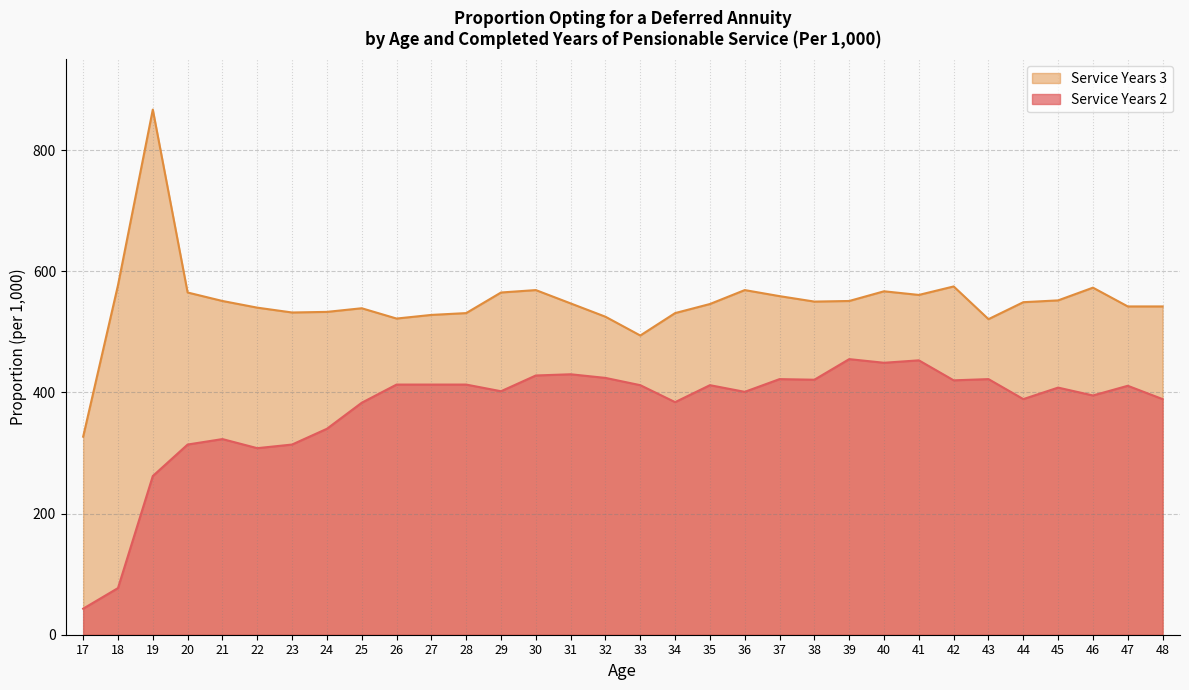

How many categories are shown in the chart?

32